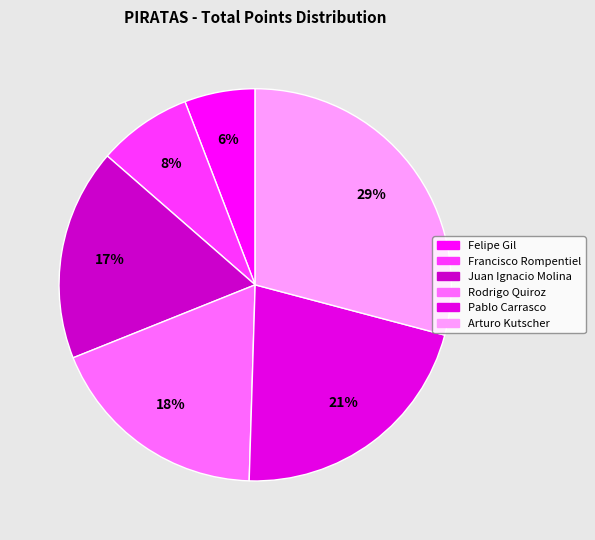

To the nearest percent, what portion does Juan Ignacio Molina represent?

17%